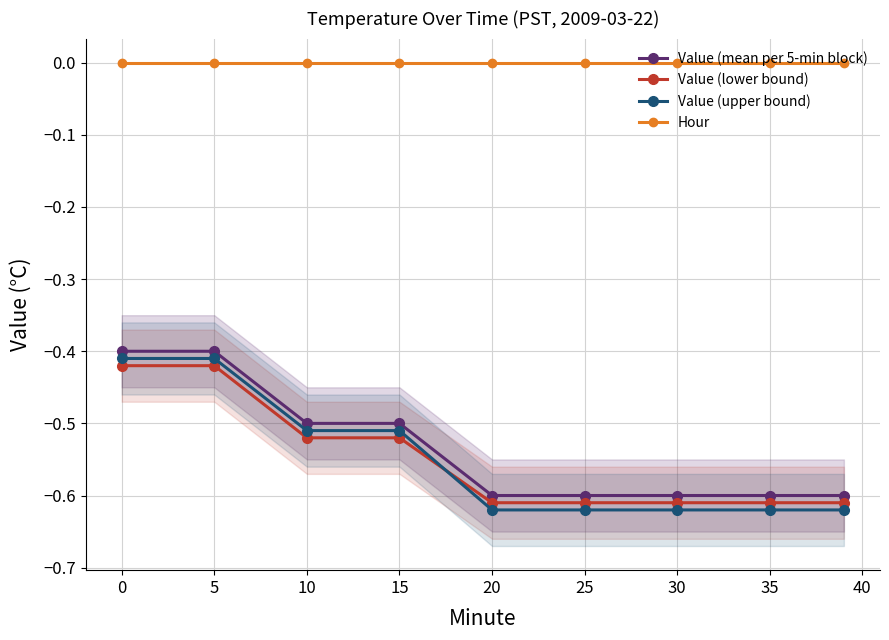

Reading left to right, list all the values displayed in this chart.

Value (mean per 5-min block): -0.4	-0.4	-0.5	-0.5	-0.6	-0.6	-0.6	-0.6	-0.6
Value (lower bound): -0.4	-0.4	-0.5	-0.5	-0.6	-0.6	-0.6	-0.6	-0.6
Value (upper bound): -0.4	-0.4	-0.5	-0.5	-0.6	-0.6	-0.6	-0.6	-0.6
Hour: 0.0	0.0	0.0	0.0	0.0	0.0	0.0	0.0	0.0